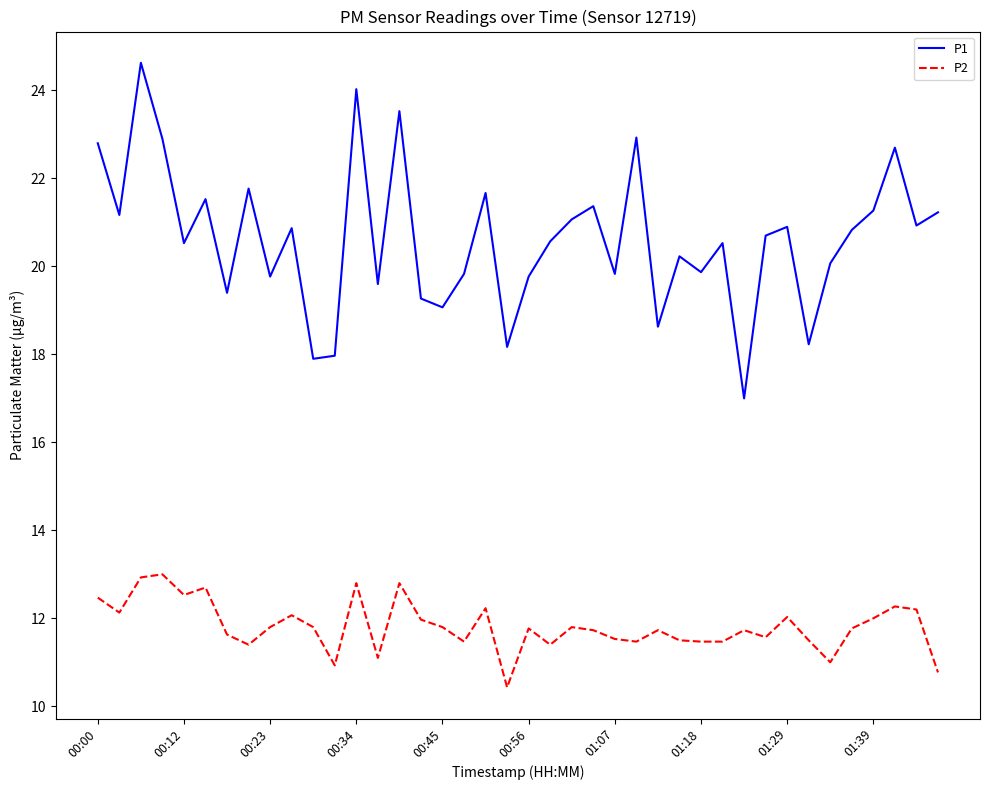

True or false: P2 and P1 intersect in this chart.

False